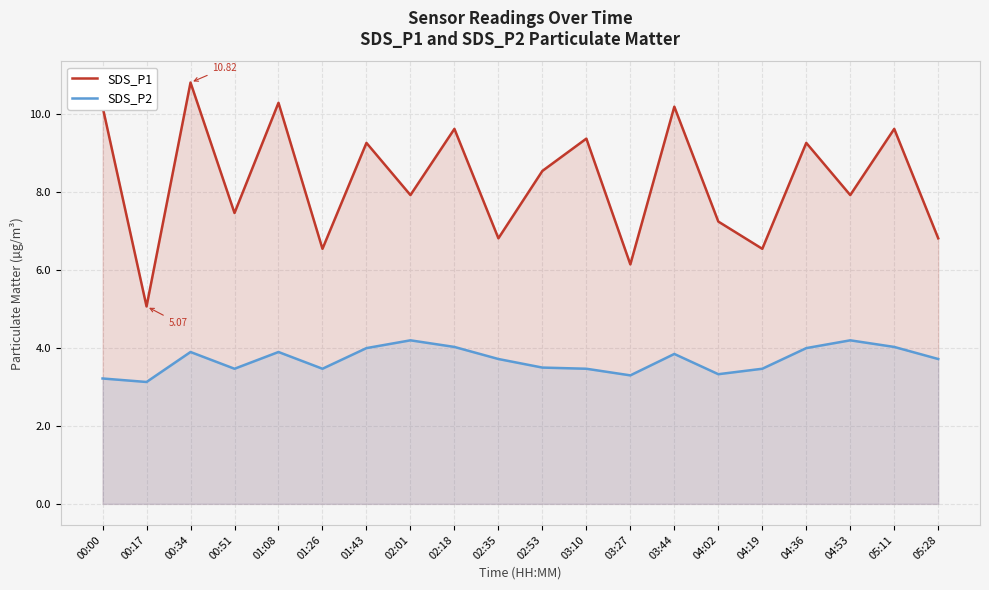

At which category does SDS_P2 reach its first local valley?

00:17